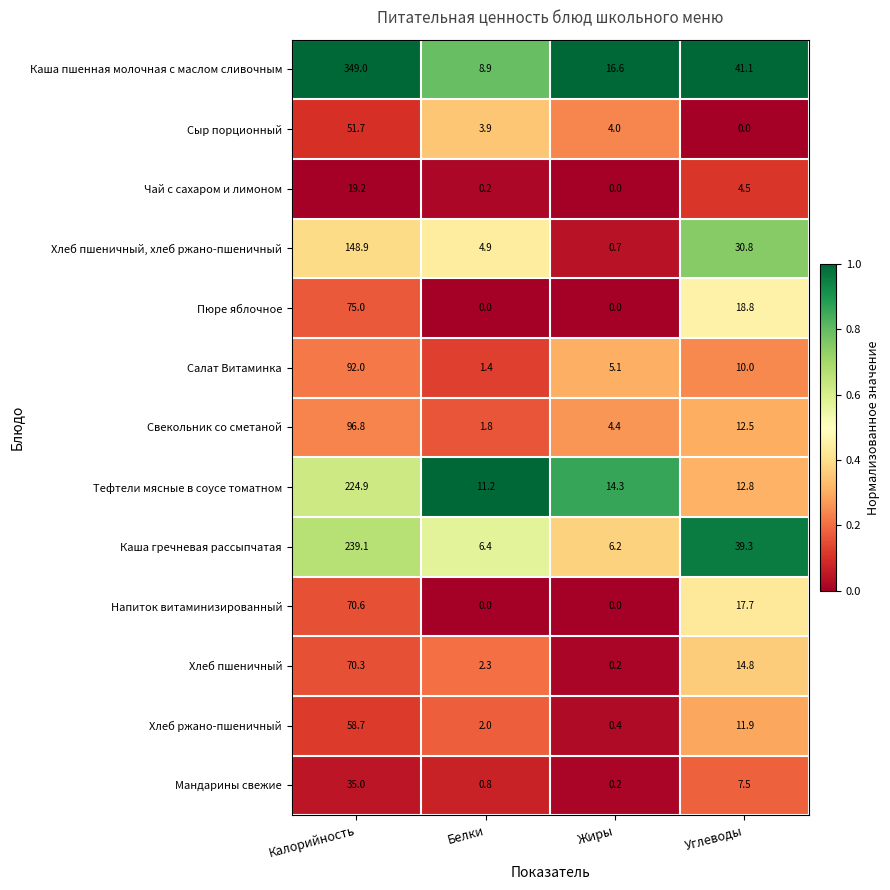

Rank the series by their maximum value, from lowest to highest.

Чай с сахаром и лимоном, Мандарины свежие, Сыр порционный, Хлеб ржано-пшеничный, Хлеб пшеничный, Напиток витаминизированный, Пюре яблочное, Салат Витаминка, Свекольник со сметаной, Хлеб пшеничный, хлеб ржано-пшеничный, Тефтели мясные в соусе томатном, Каша гречневая рассыпчатая, Каша пшенная молочная с маслом сливочным